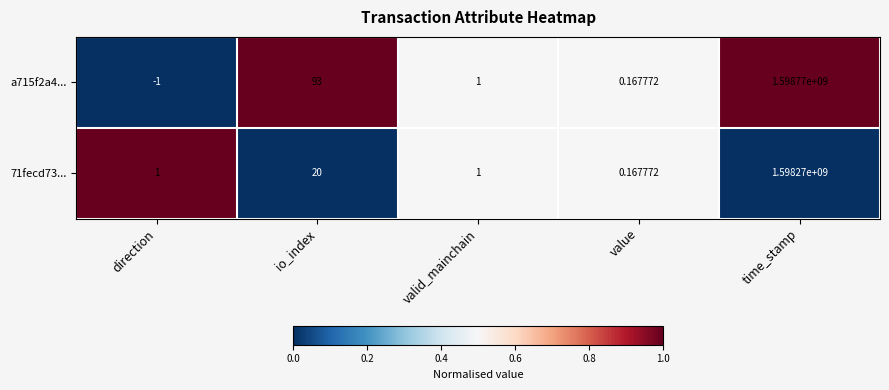

How many series are shown in this chart?

2